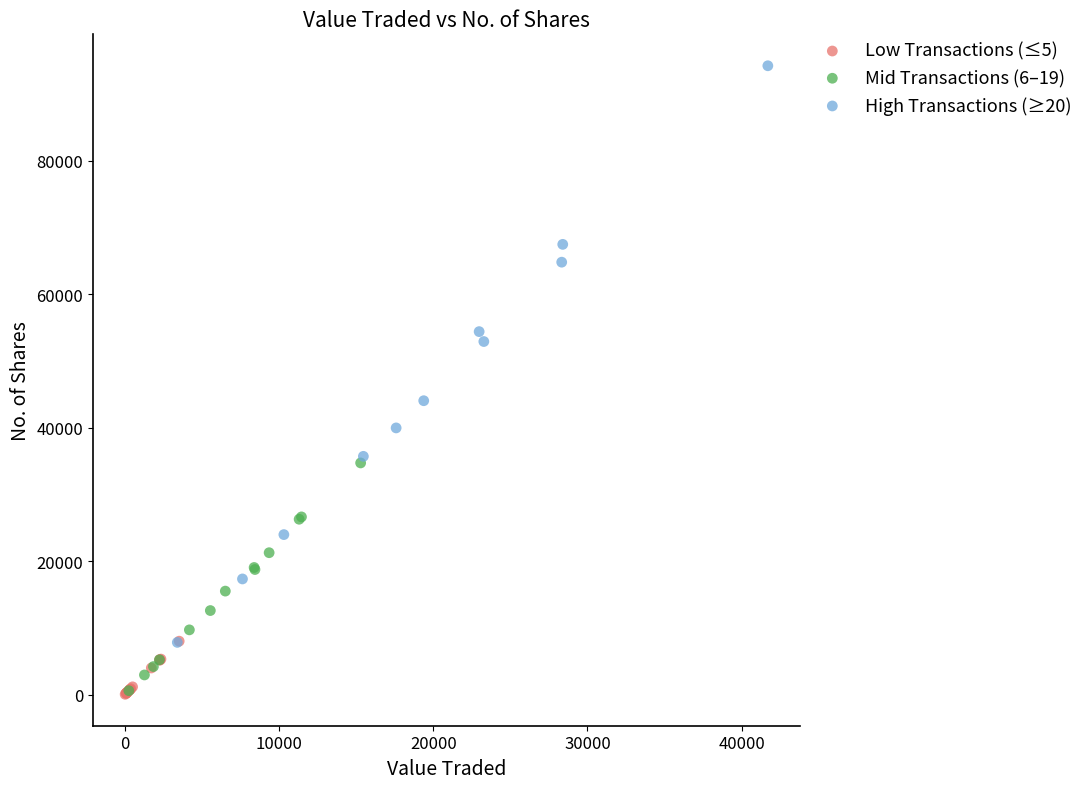

Which series contains the highest Y value?

High Transactions (≥20)